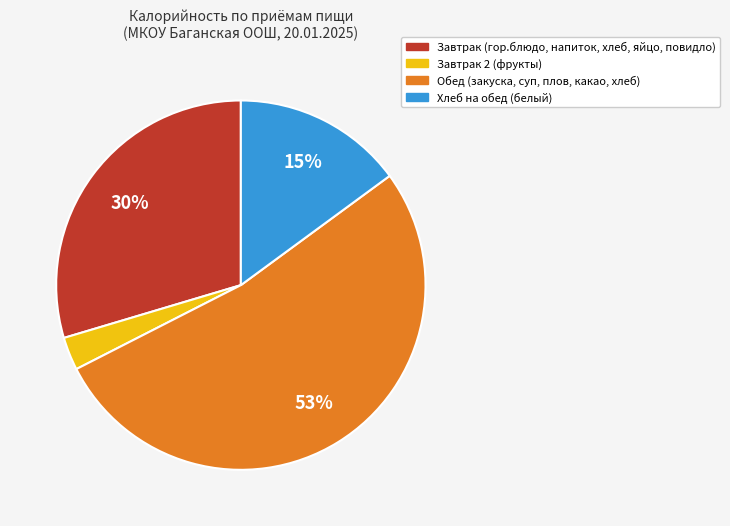

Does any single category account for the majority?

Yes